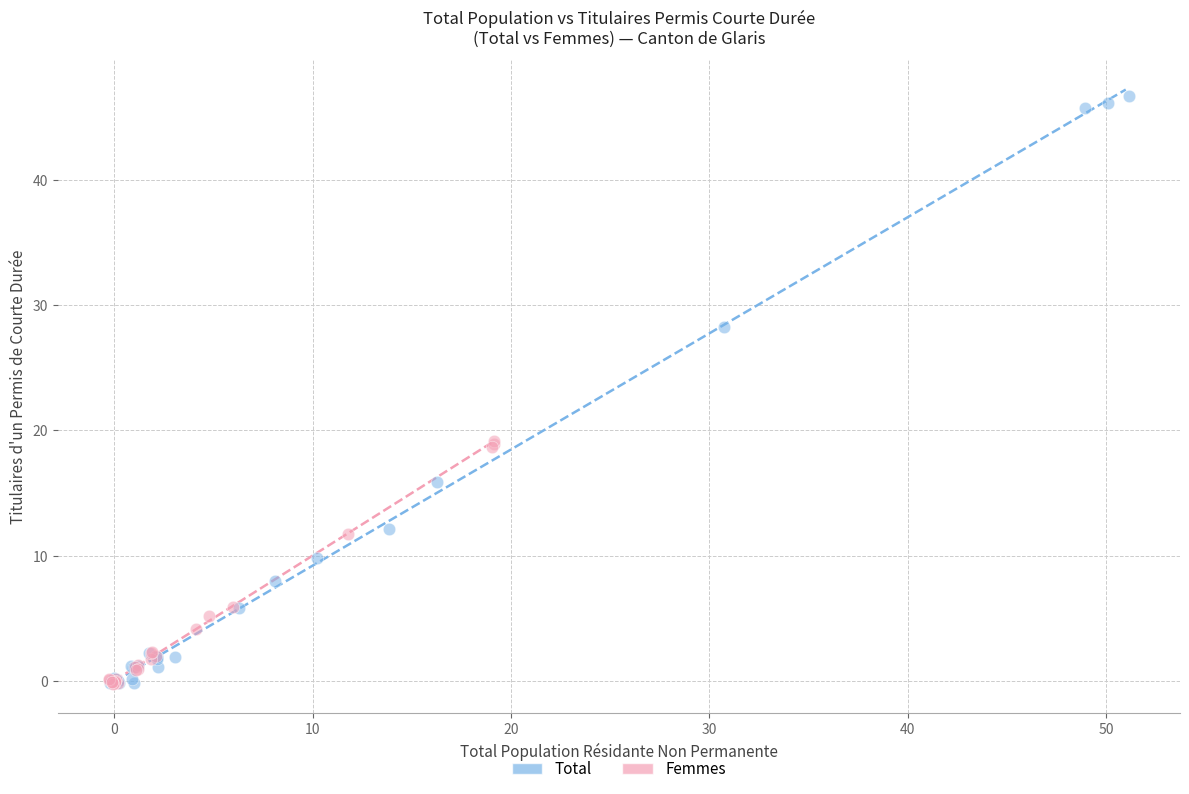

Which series has the widest spread of Y values?

Total